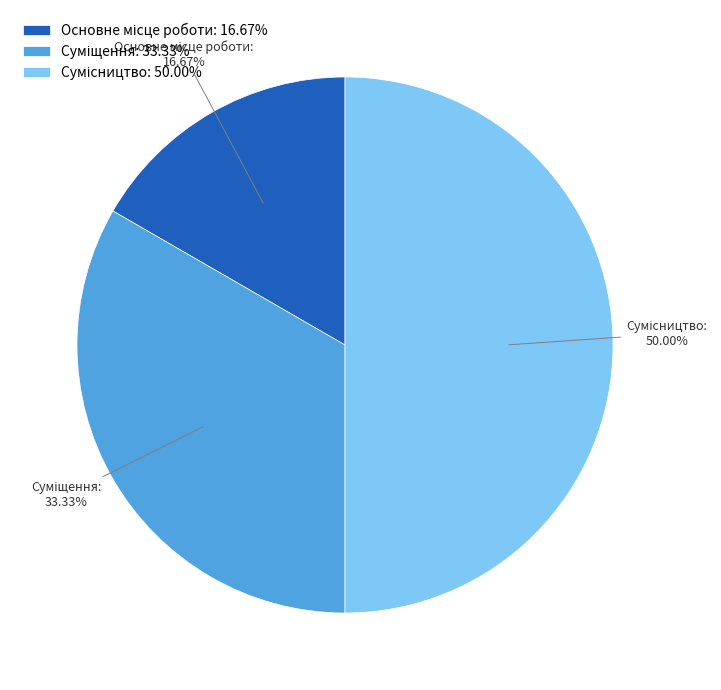

To the nearest percent, what portion does Сумісництво represent?

50%